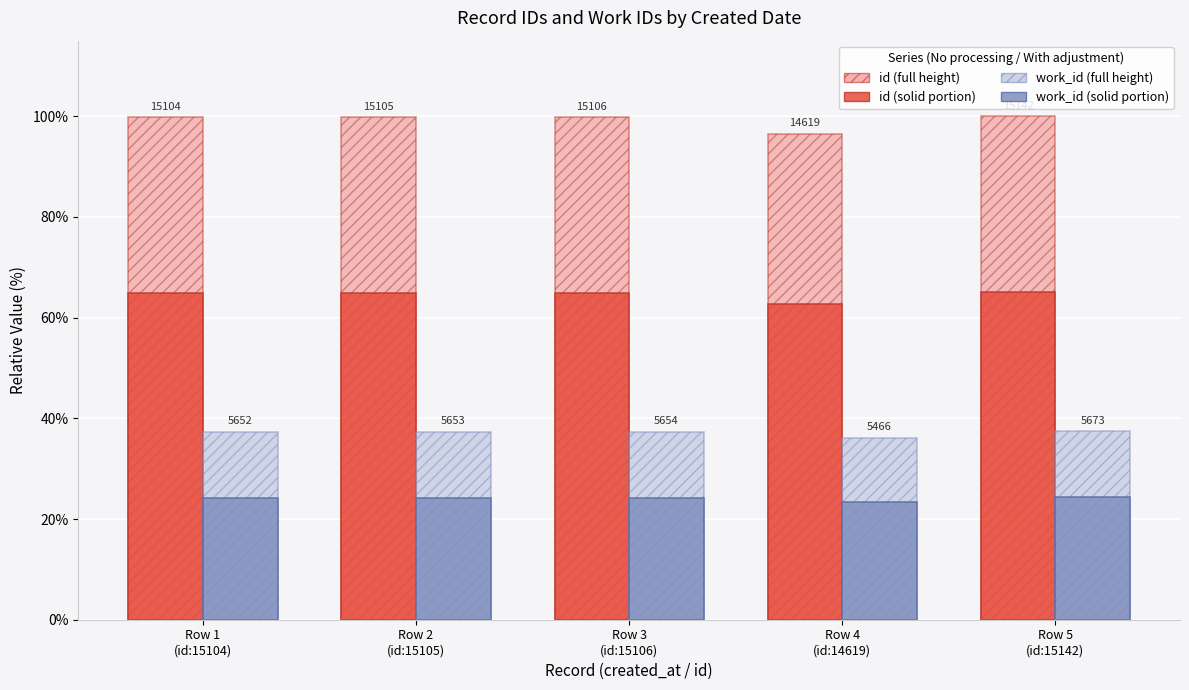

How many bars are there in total?

20